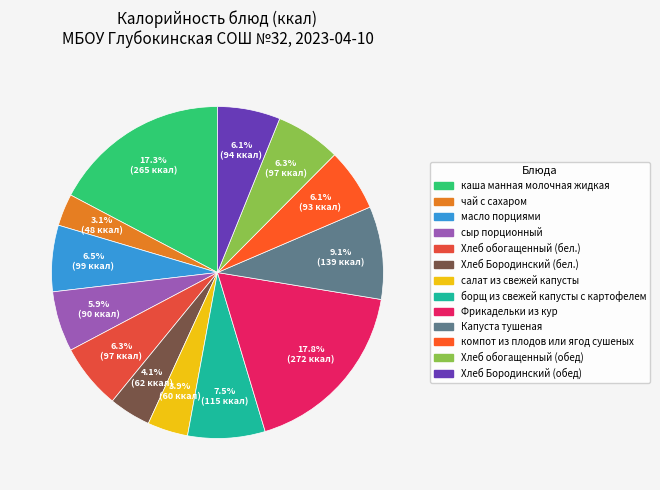

How many slices are in this pie chart?

13